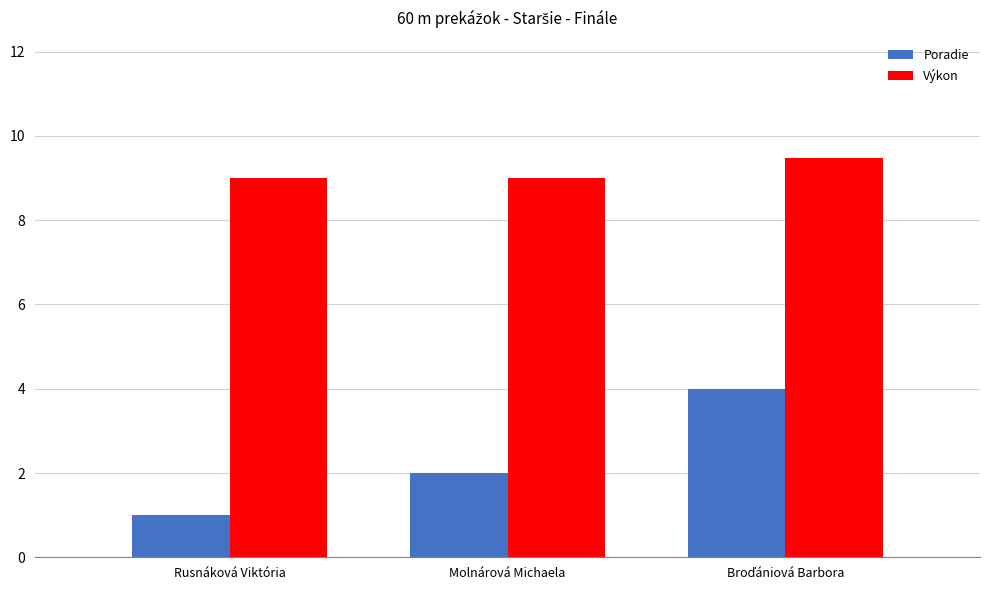

What is the approximate value of Výkon at Molnárová Michaela?

9.0